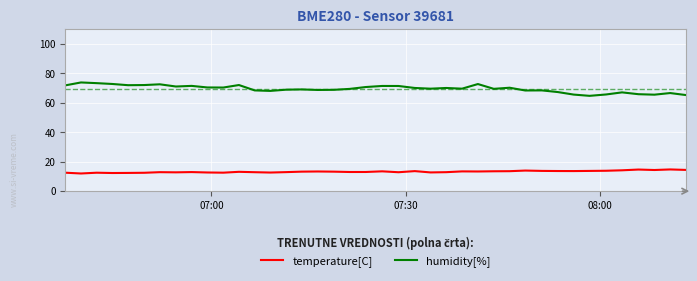

How many lines are shown in the chart?

2